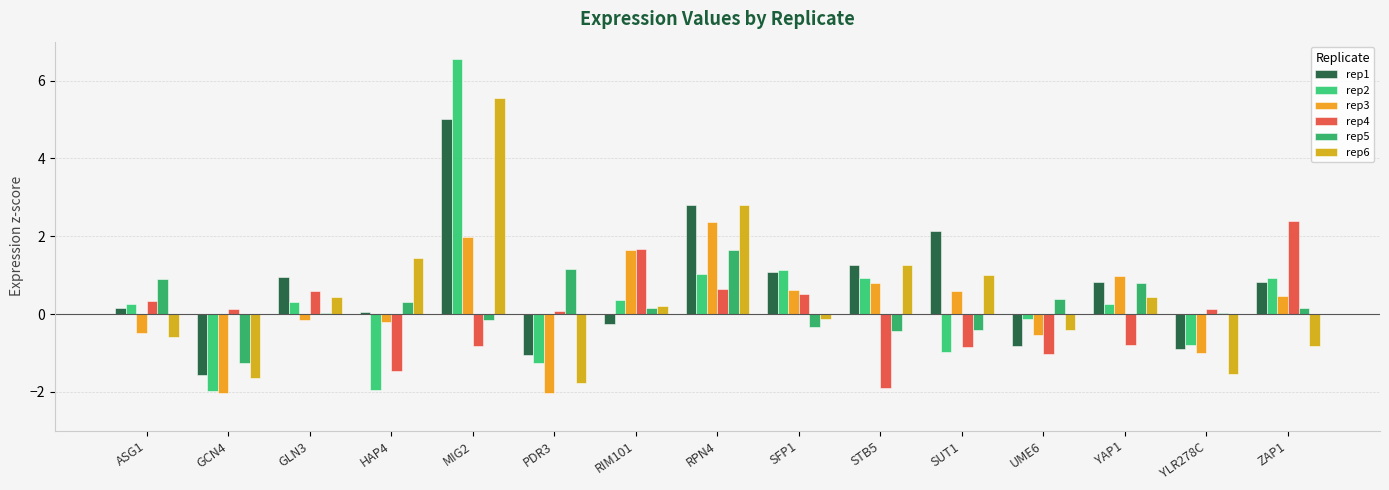

What is the label of the 1st bar from the left?

ASG1